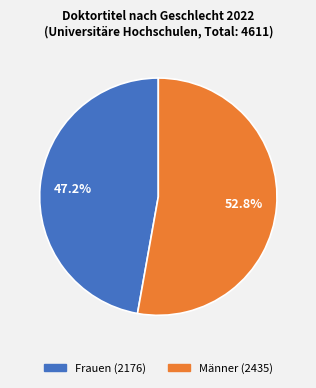

Count the number of slices in the pie.

2